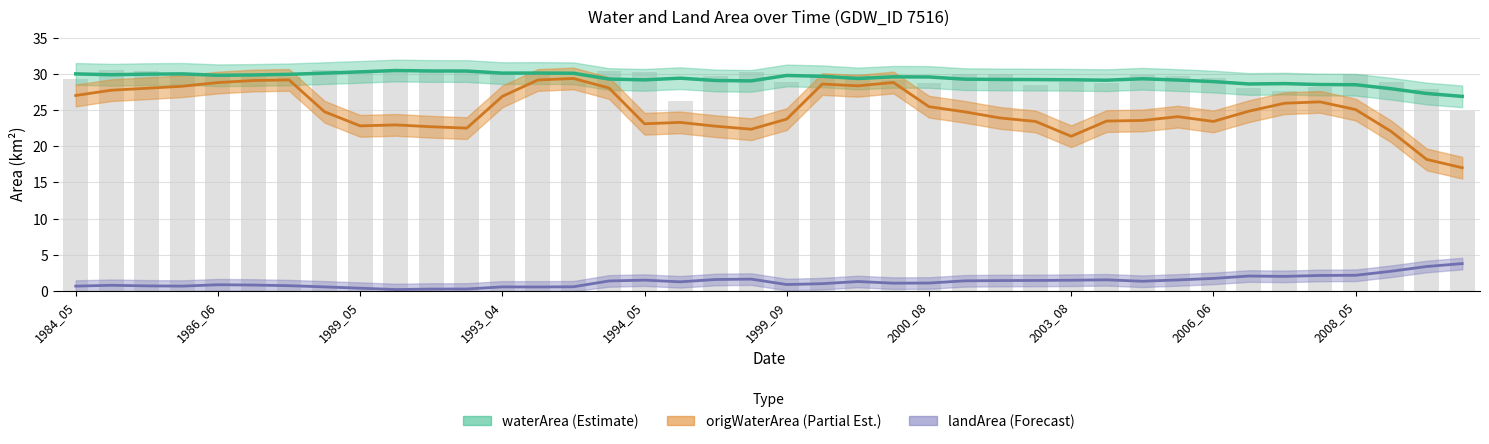

Which series changed the most between 2006_06 and 2009_04?

origWaterArea